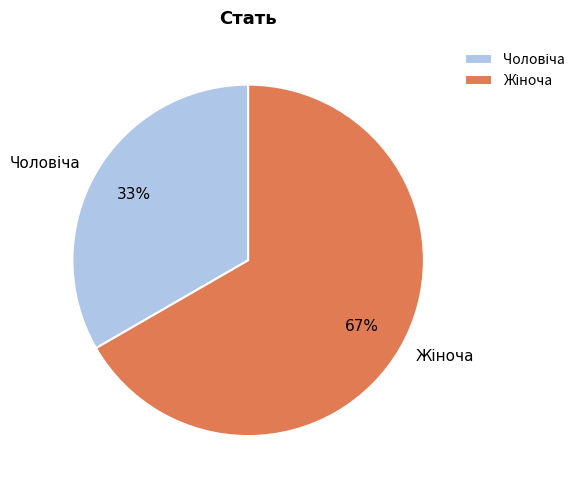

To the nearest percent, what is the average slice percentage?

50%